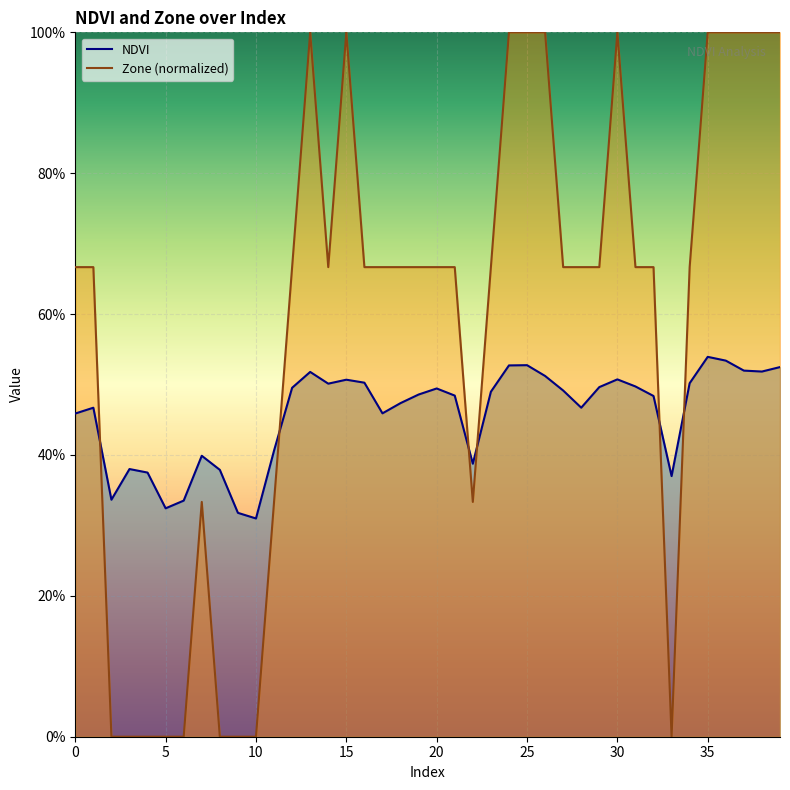

At 15, list the series in order from smallest to largest.

NDVI, Zone (normalized)